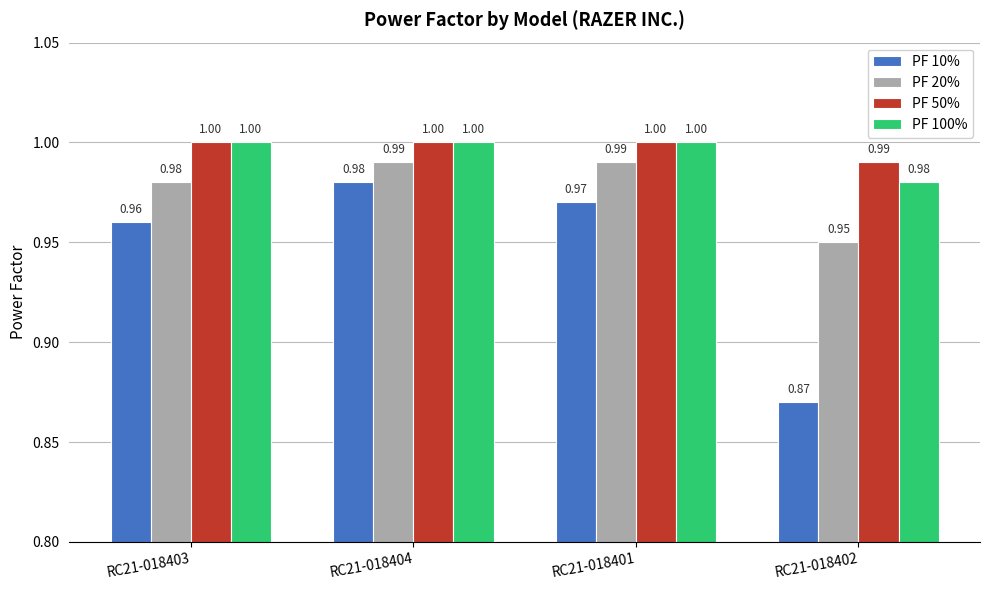

How many data points does each series have?

4